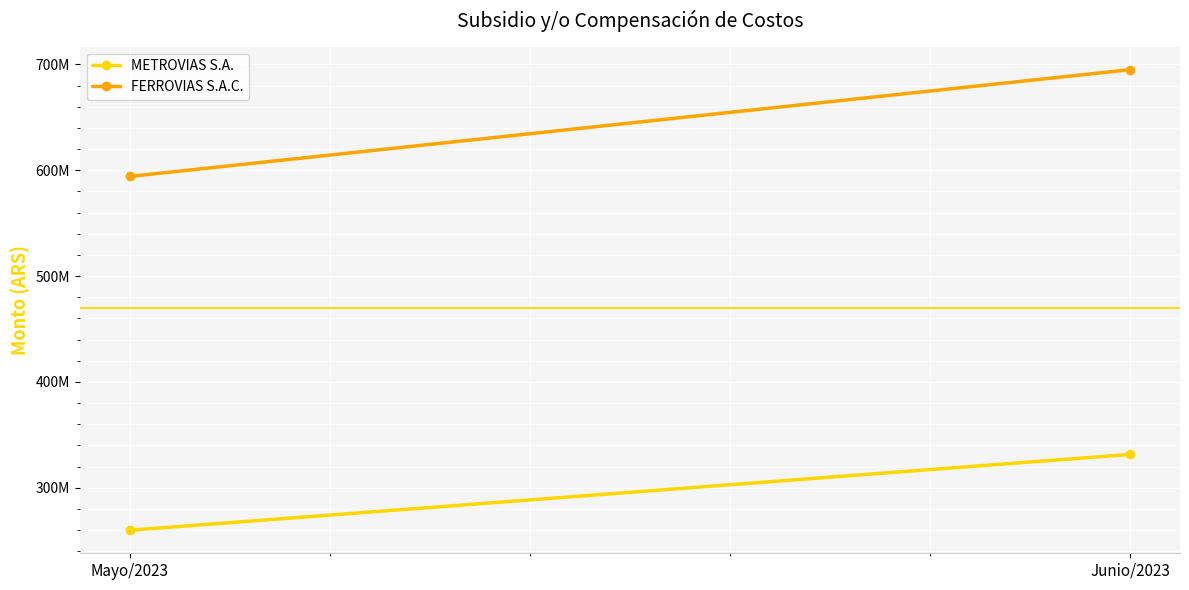

What is the label of the 1st point from the left?

Mayo/2023